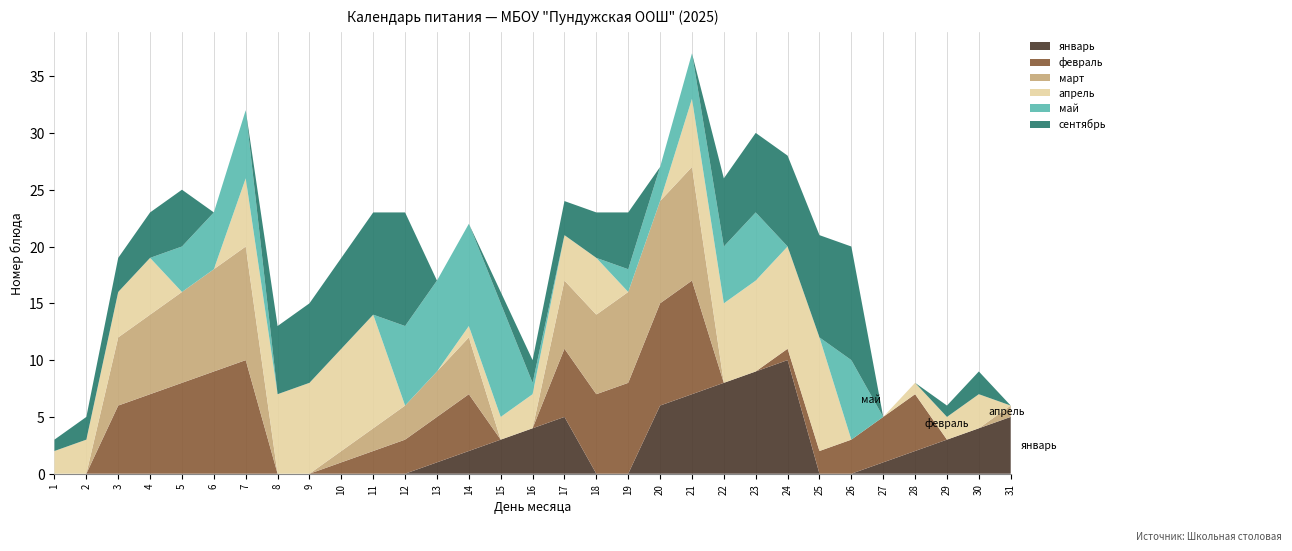

Reading right to left, list all the values displayed in this chart.

январь: 31=5	30=4	29=3	28=2	27=1	26=0	25=0	24=10	23=9	22=8	21=7	20=6	19=0	18=0	17=5	16=4	15=3	14=2	13=1	12=0	11=0	10=0	9=0	8=0	7=0	6=0	5=0	4=0	3=0	2=0	1=0
февраль: 31=0	30=0	29=0	28=5	27=4	26=3	25=2	24=1	23=0	22=0	21=10	20=9	19=8	18=7	17=6	16=0	15=0	14=5	13=4	12=3	11=2	10=1	9=0	8=0	7=10	6=9	5=8	4=7	3=6	2=0	1=0
март: 31=1	30=0	29=0	28=0	27=0	26=0	25=0	24=0	23=0	22=0	21=10	20=9	19=8	18=7	17=6	16=0	15=0	14=5	13=4	12=3	11=2	10=1	9=0	8=0	7=10	6=9	5=8	4=7	3=6	2=0	1=0
апрель: 31=0	30=3	29=2	28=1	27=0	26=0	25=10	24=9	23=8	22=7	21=6	20=0	19=0	18=5	17=4	16=3	15=2	14=1	13=0	12=0	11=10	10=9	9=8	8=7	7=6	6=0	5=0	4=5	3=4	2=3	1=2
май: 31=0	30=0	29=0	28=0	27=0	26=7	25=0	24=0	23=6	22=5	21=4	20=3	19=2	18=0	17=0	16=1	15=10	14=9	13=8	12=7	11=0	10=0	9=0	8=0	7=6	6=5	5=4	4=0	3=0	2=0	1=0
сентябрь: 31=0	30=2	29=1	28=0	27=0	26=10	25=9	24=8	23=7	22=6	21=0	20=0	19=5	18=4	17=3	16=2	15=1	14=0	13=0	12=10	11=9	10=8	9=7	8=6	7=0	6=0	5=5	4=4	3=3	2=2	1=1